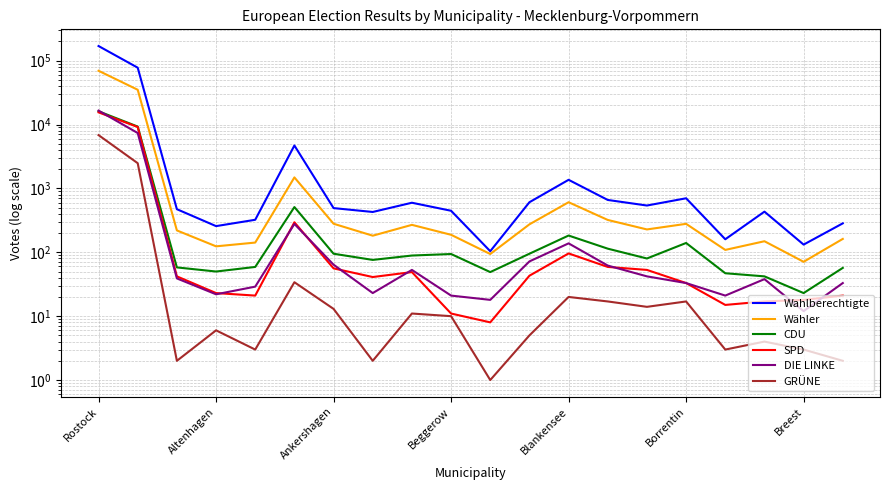

Reading left to right, extract all data points from this chart.

Wahlberechtigte: 169595	77683	473	257	323	4701	492	428	597	447	104	608	1364	660	540	701	160	433	132	284
Wähler: 69529	35046	220	124	142	1488	280	182	269	188	94	274	608	321	228	279	109	149	71	162
CDU: 16144	9294	58	50	59	511	95	76	89	94	49	95	183	114	80	140	47	42	23	57
SPD: 15527	9159	42	23	21	295	56	41	49	11	8	43	96	59	53	33	15	17	18	21
DIE LINKE: 16524	7372	39	22	29	278	64	23	53	21	18	72	138	62	42	33	21	38	12	33
GRÜNE: 6836	2483	2	6	3	34	13	2	11	10	1	5	20	17	14	17	3	4	3	2